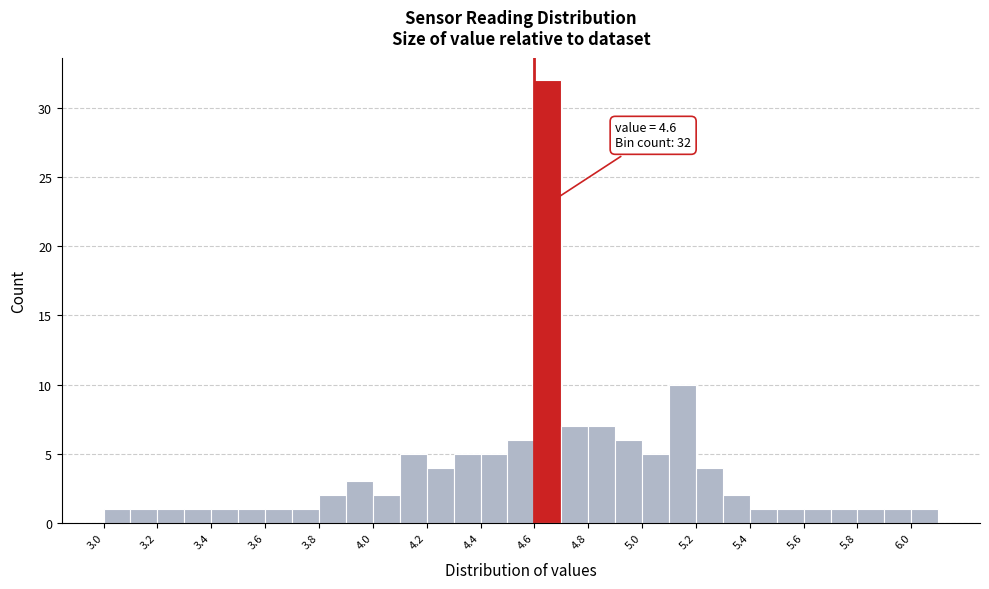

Over which range of the x-axis is the bar tallest?

4.6 to 4.7